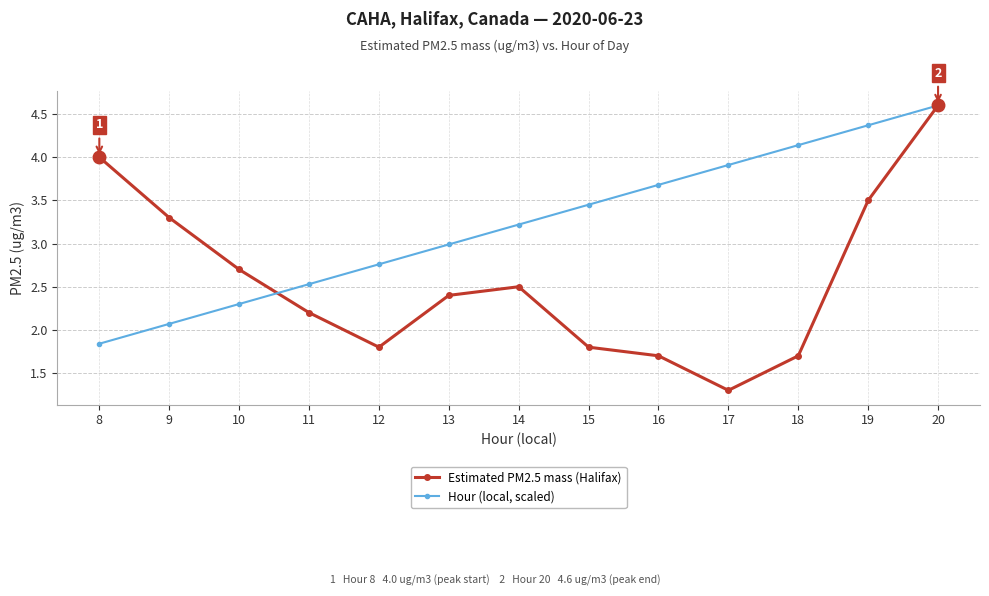

Between which two adjacent categories do Estimated PM2.5 mass (Halifax) and Hour (local, scaled) first intersect?

10 and 11